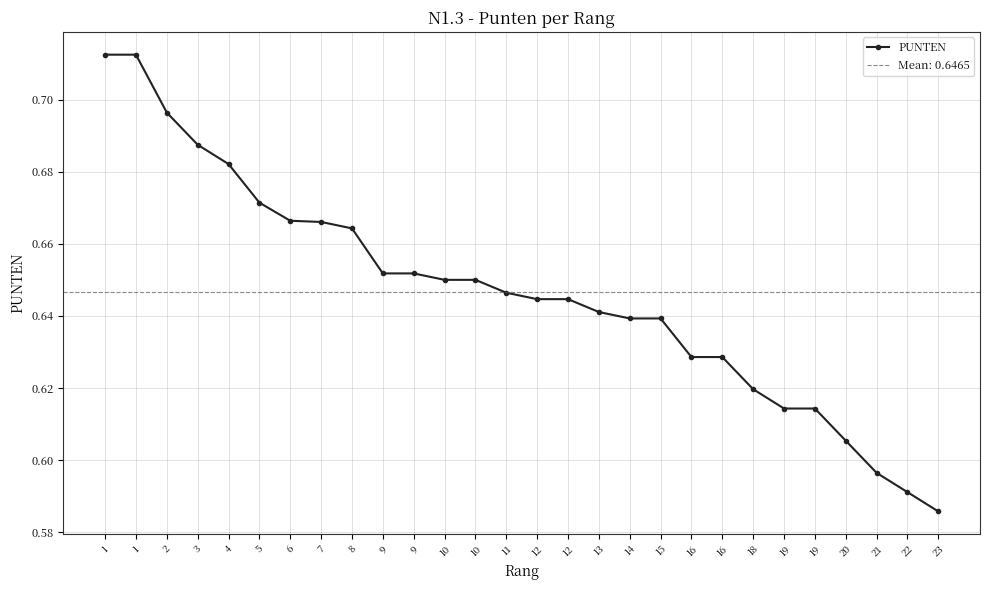

What is the greatest value displayed?

0.7